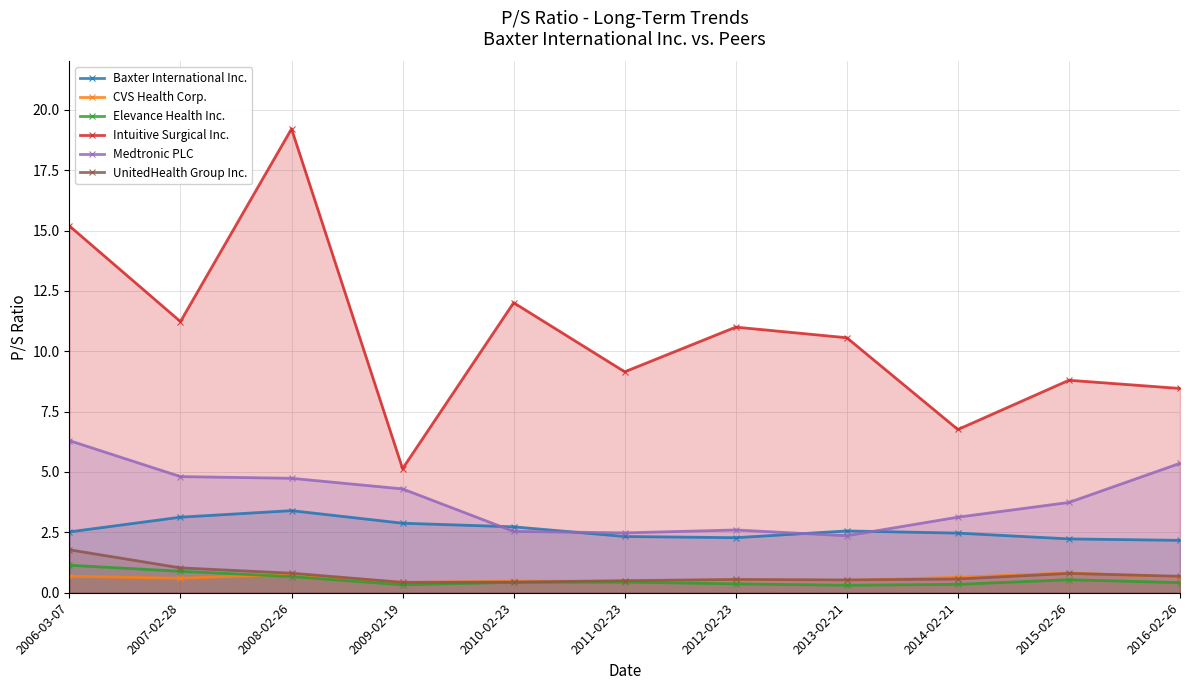

The UnitedHealth Group Inc. series shows 0.4 at 2010-02-23. True or false?

True